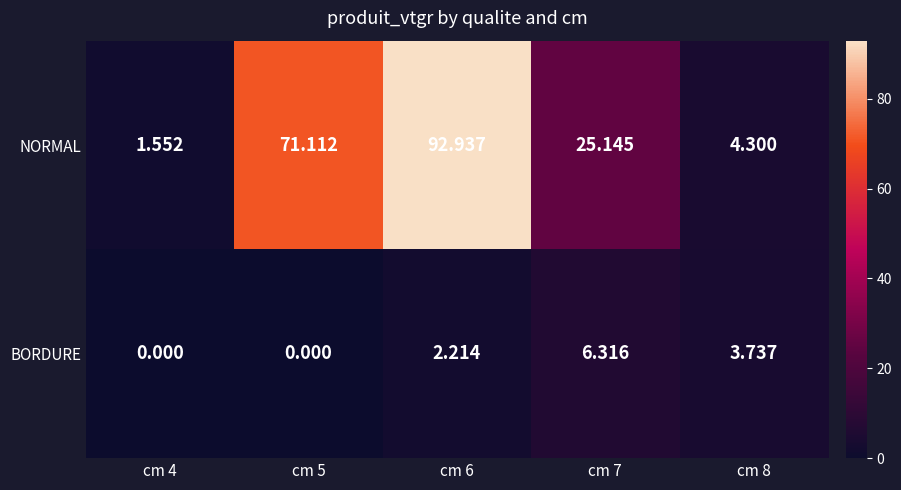

Which series has the largest total across all categories?

NORMAL